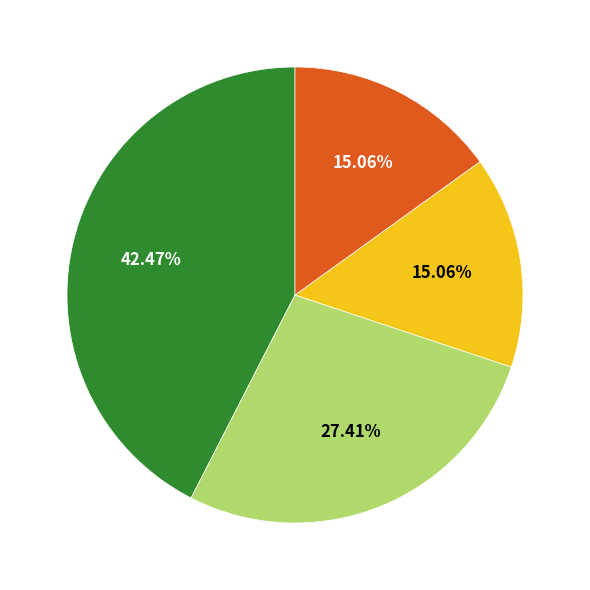

Is there any slice that represents more than half of the pie?

No